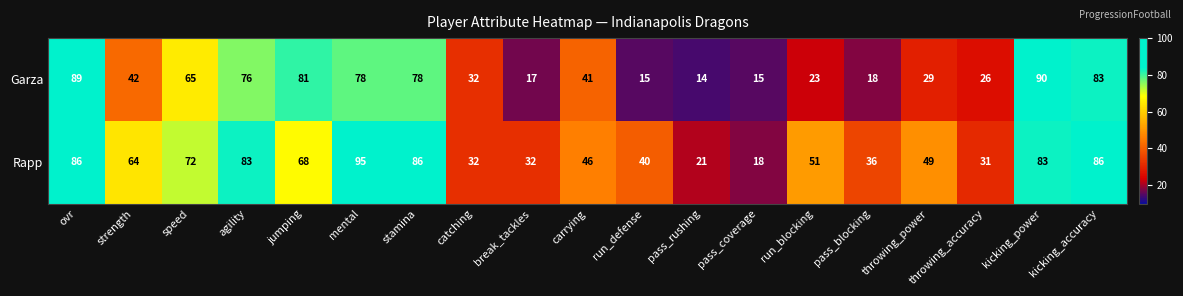

At which category is the sum across all series the highest?

ovr